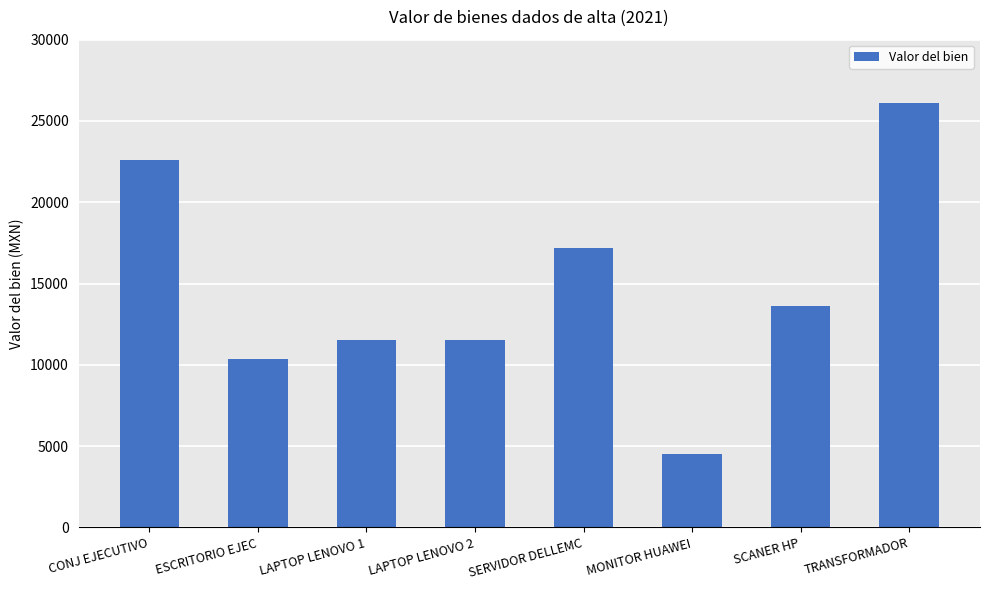

Reading left to right, what are all the values shown in this chart?

CONJ EJECUTIVO=22569.0	ESCRITORIO EJEC=10332.1	LAPTOP LENOVO 1=11499.0	LAPTOP LENOVO 2=11499.0	SERVIDOR DELLEMC=17191.2	MONITOR HUAWEI=4535.6	SCANER HP=13590.0	TRANSFORMADOR=26100.0